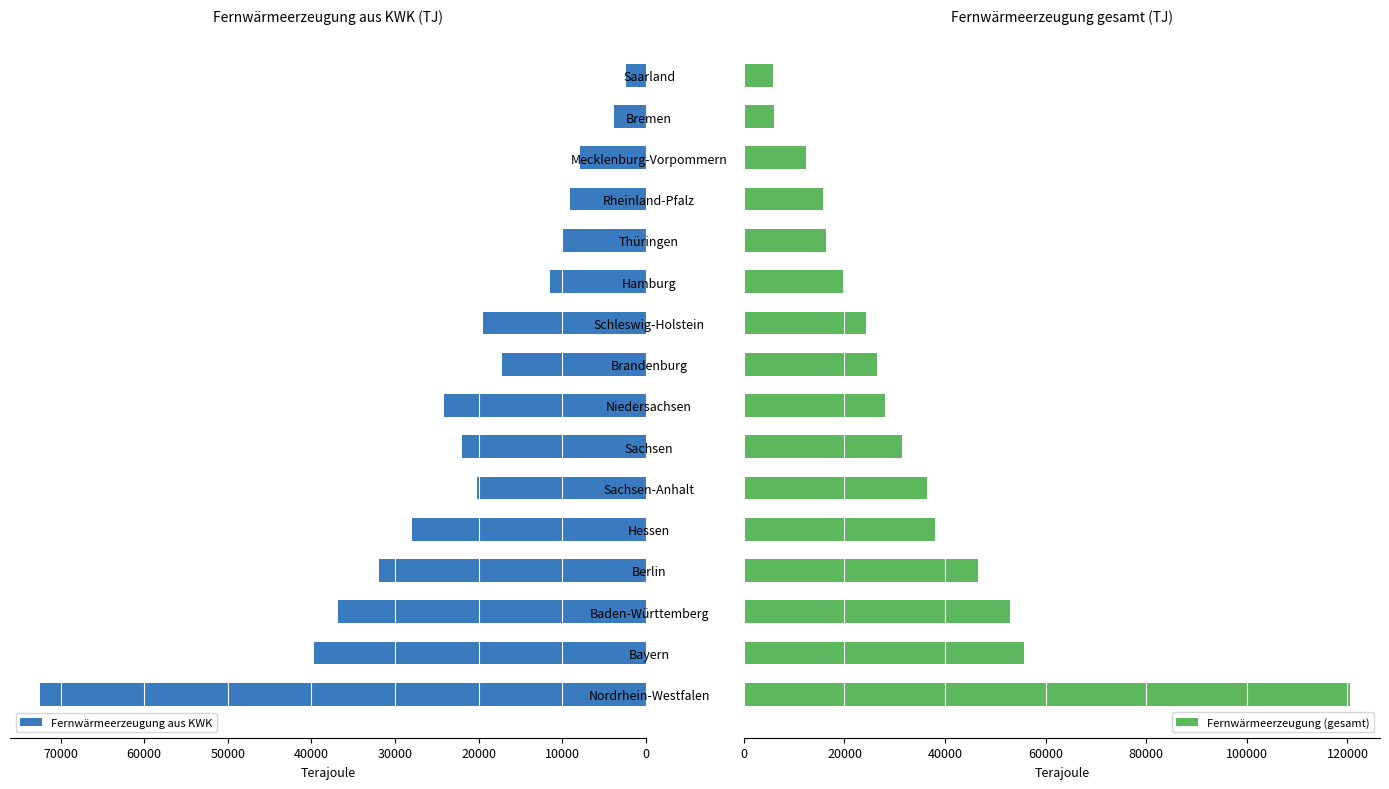

Which category has the highest value in the Fernwärmeerzeugung aus KWK series?

Nordrhein-Westfalen